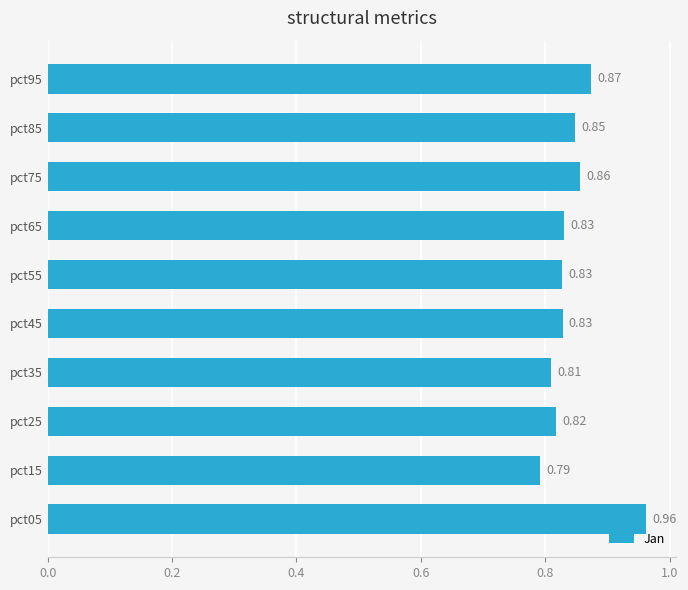

How many values are between 0 and 1?

10